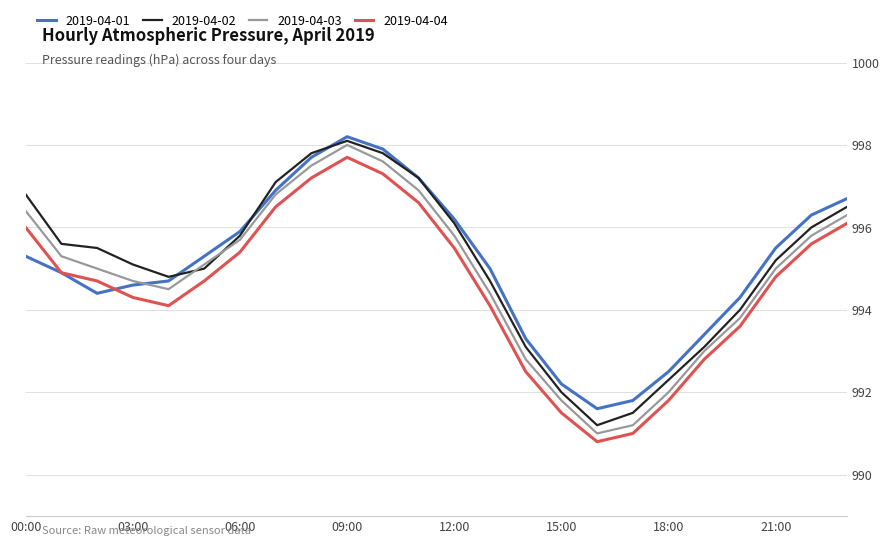

What is the sum of all 2019-04-02 values?

23882.3